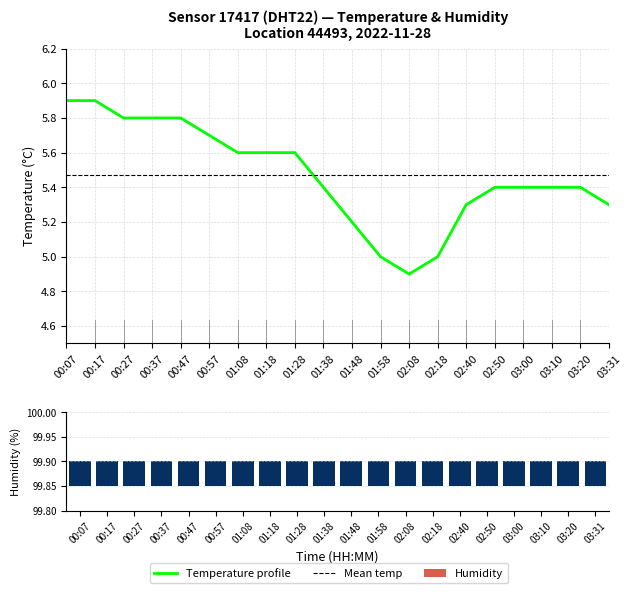

At which label is the value closest to 5?

01:58